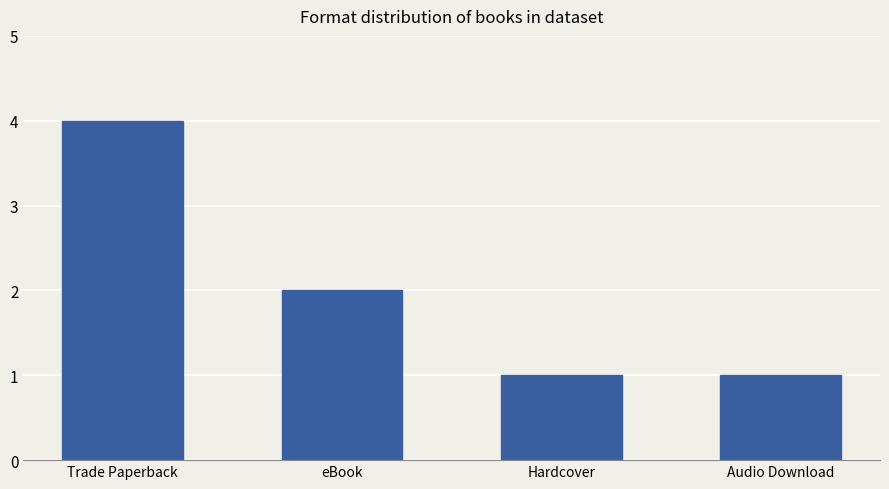

The chart shows a value of 4 at Trade Paperback. True or false?

True